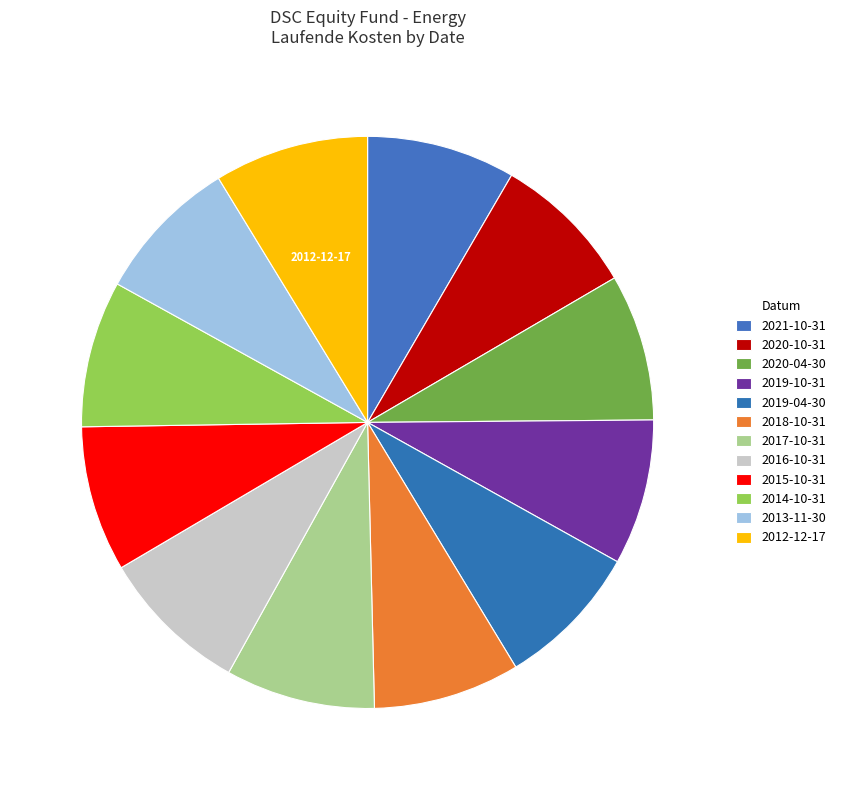

How many segments does this pie chart have?

12